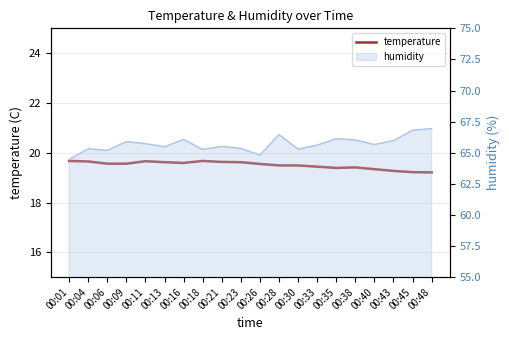

What is the sum of all values?

390.0